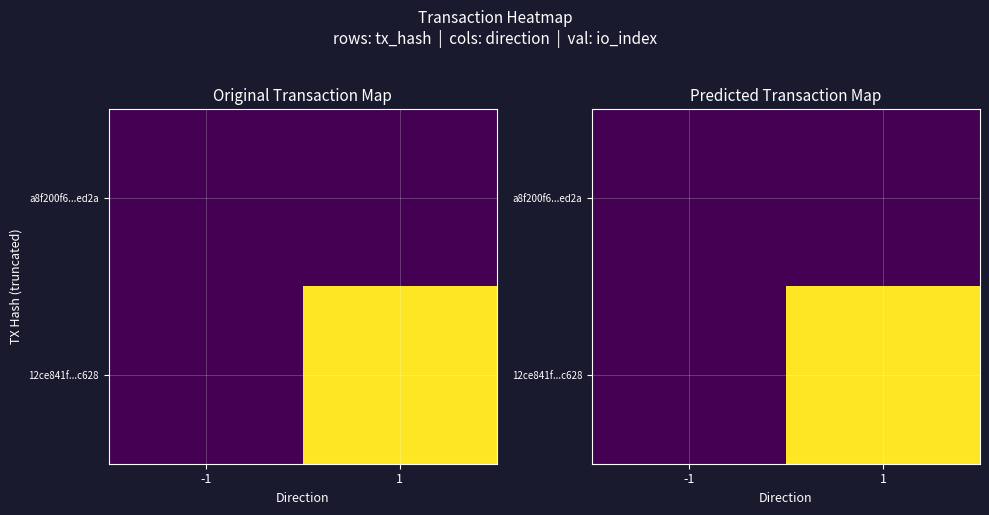

True or false: 12ce841f...c628 has a value of 0 at -1.

True